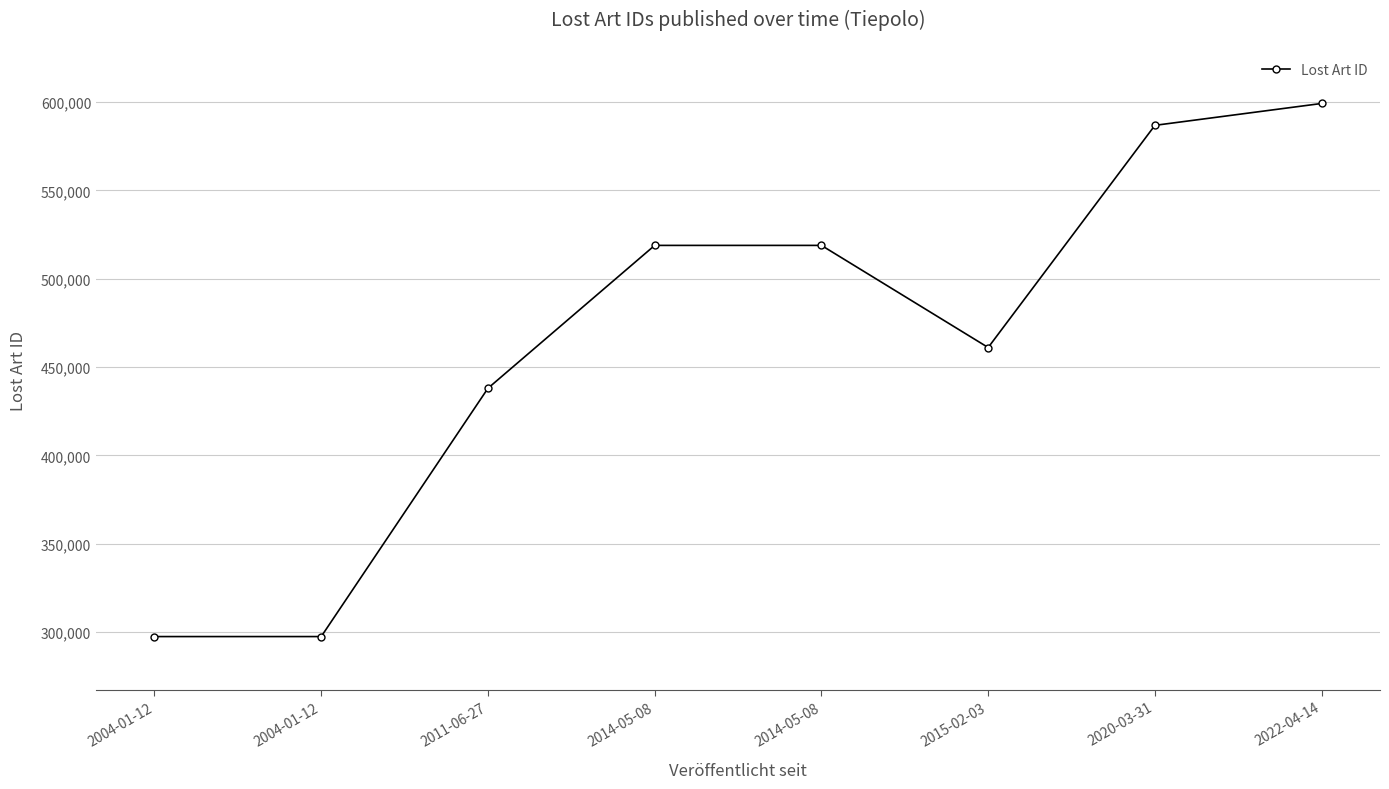

How many lines are shown in the chart?

1